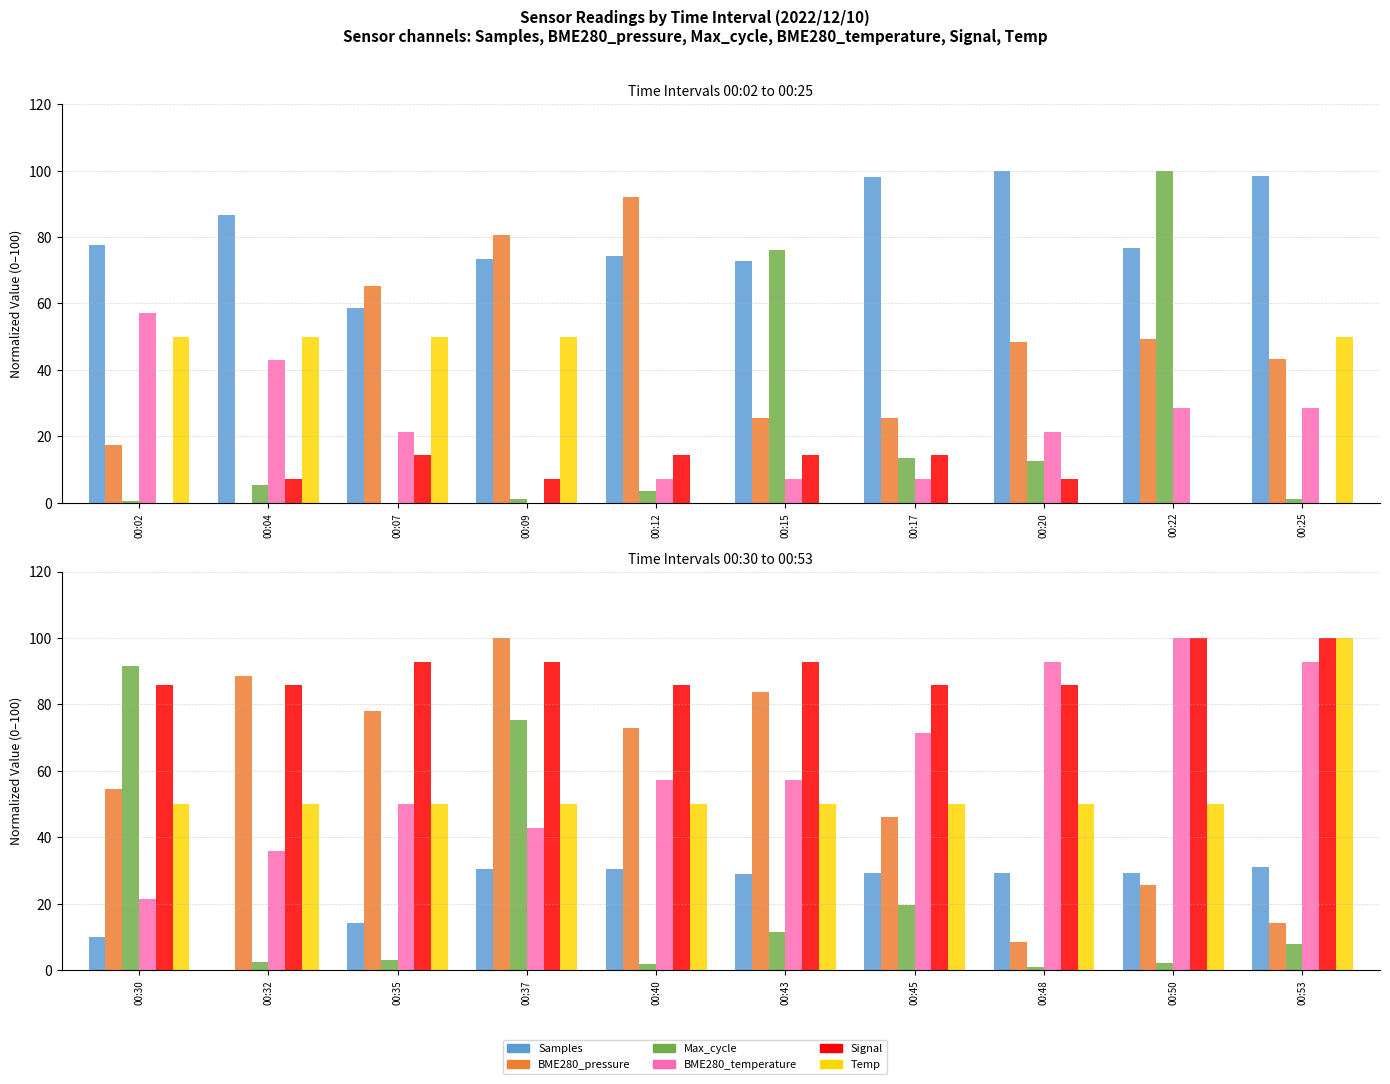

Is it true that Max_cycle equals 16.7 at 00:43?

False